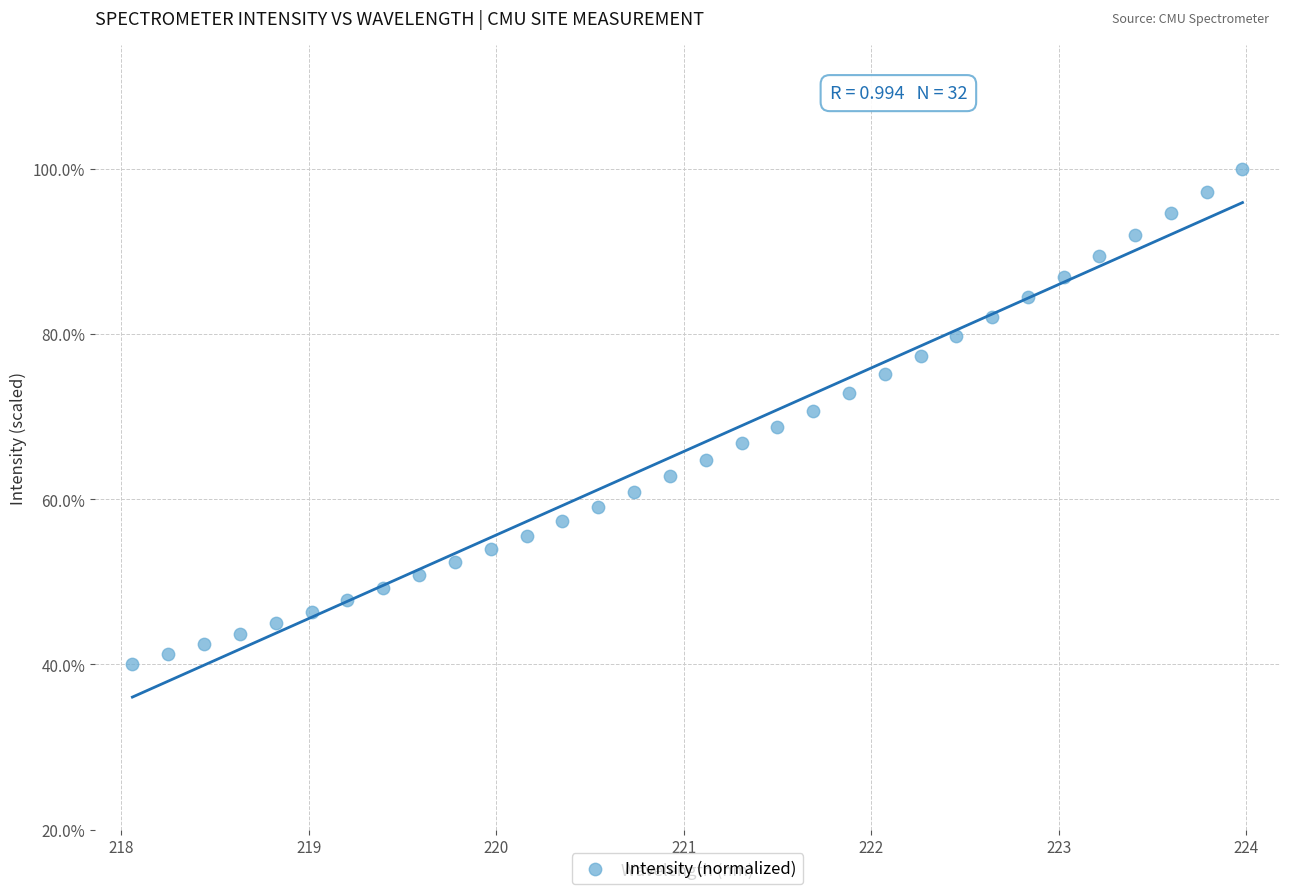

What is the range of X values (max minus min)?

5.9